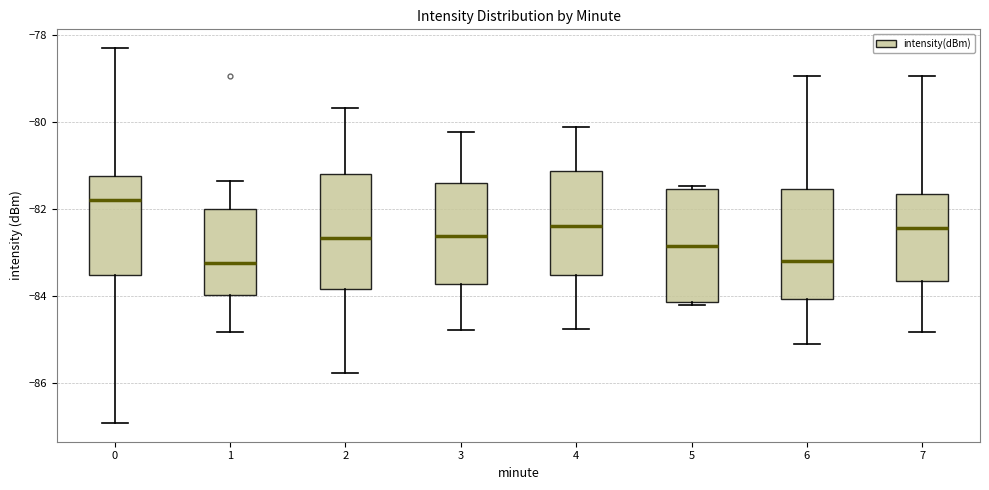

Reading left to right, read every box against the y-axis: the position of its median line, the range the box covers, and the ends of its whiskers. The values are not printed on the chart, so give them approximately, as read against the axis.

0: median -81.8, box -83.6 to -81.2, whiskers -87.0 to -78.2
1: median -83.2, box -84.0 to -82.0, whiskers -84.8 to -81.4
2: median -82.6, box -83.8 to -81.2, whiskers -85.8 to -79.6
3: median -82.6, box -83.8 to -81.4, whiskers -84.8 to -80.2
4: median -82.4, box -83.6 to -81.2, whiskers -84.8 to -80.0
5: median -82.8, box -84.2 to -81.6, whiskers -84.2 to -81.4
6: median -83.2, box -84.0 to -81.6, whiskers -85.2 to -79.0
7: median -82.4, box -83.6 to -81.6, whiskers -84.8 to -79.0